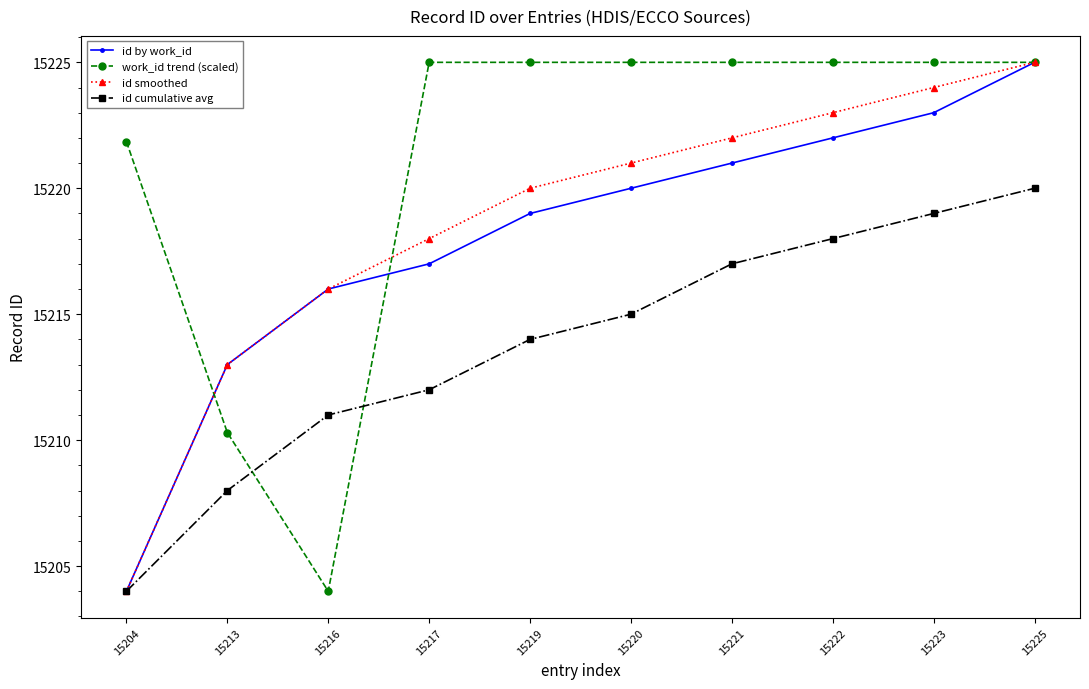

True or false: id by work_id has a value of 24224.7 at 15219.

False